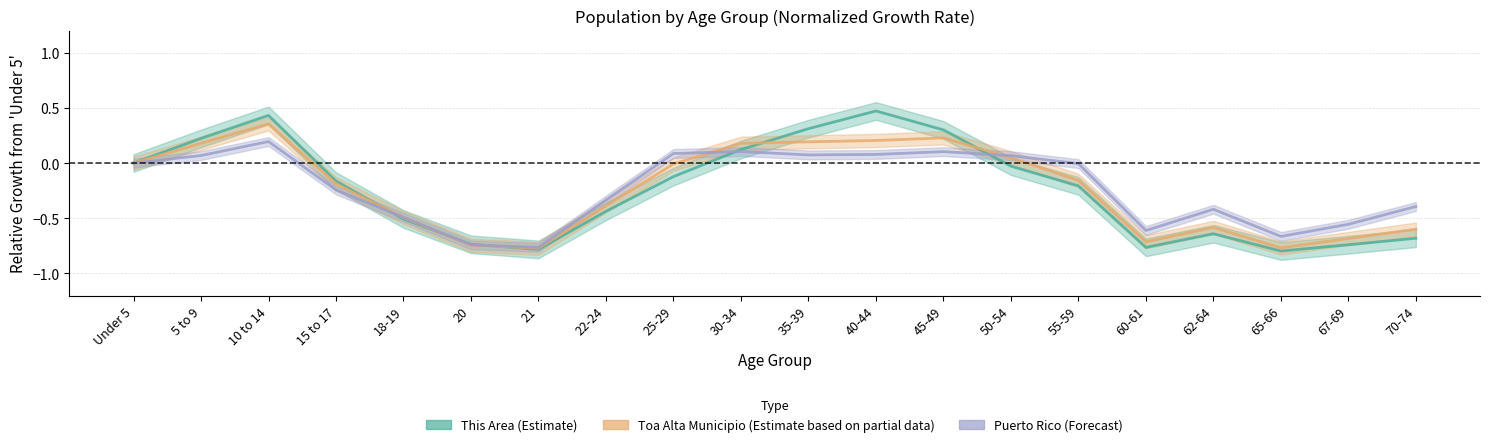

True or false: This Area has a value of 0.1 at 45-49.

False